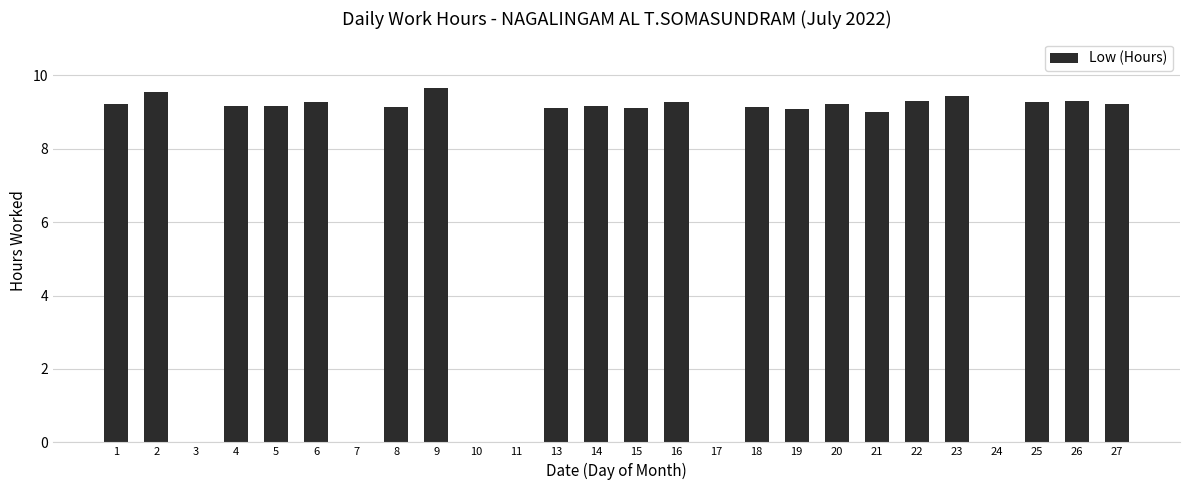

What is the greatest value displayed?

9.6